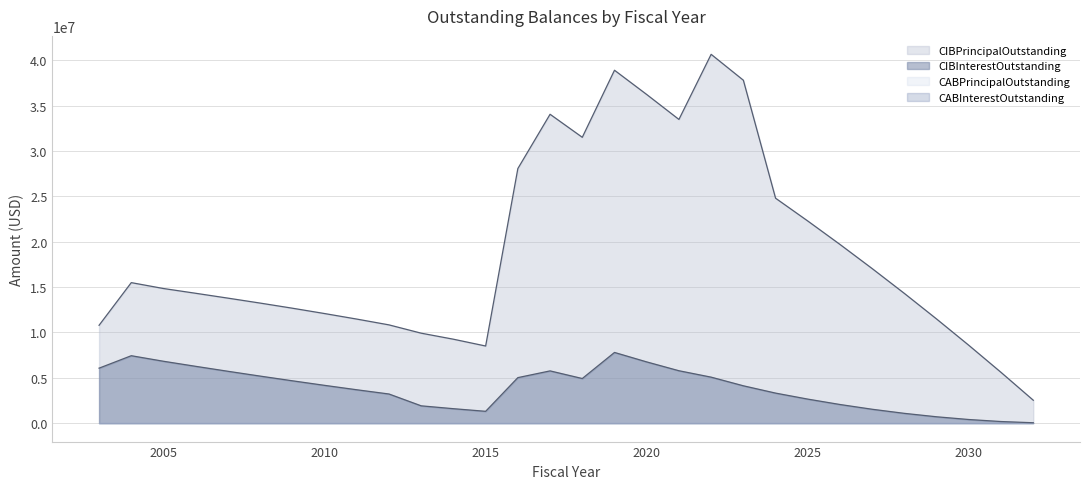

What is the difference between the maximum and minimum values in the CIBInterestOutstanding series?

7753527.6